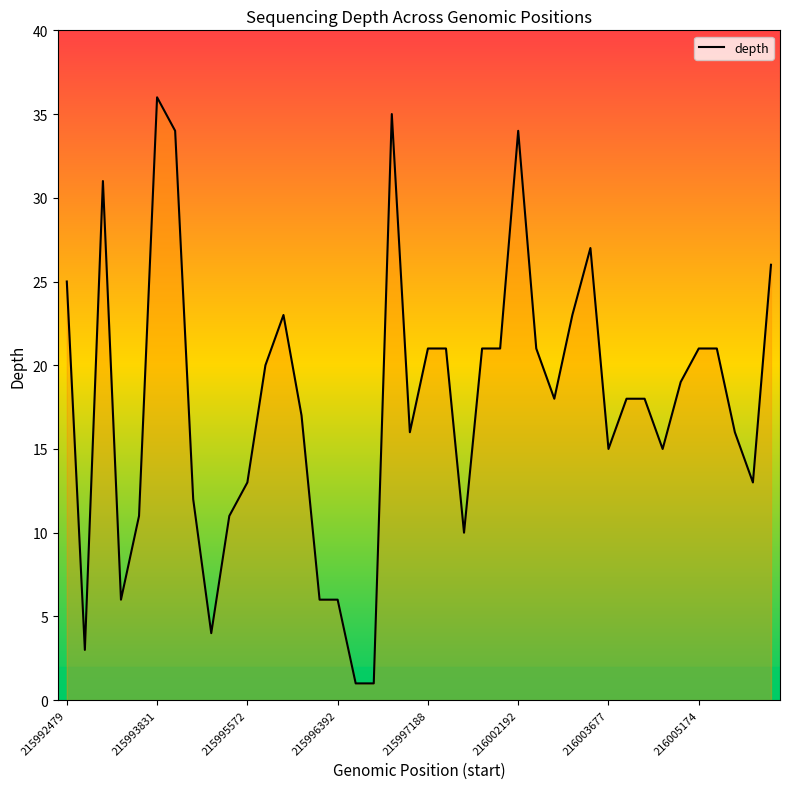

How many lines are shown in the chart?

1